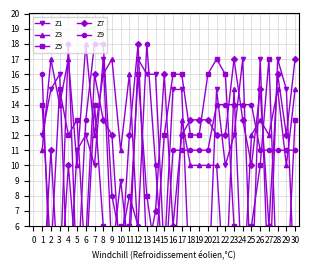

What is the difference between the second highest and second lowest values in the Z7 series?

16